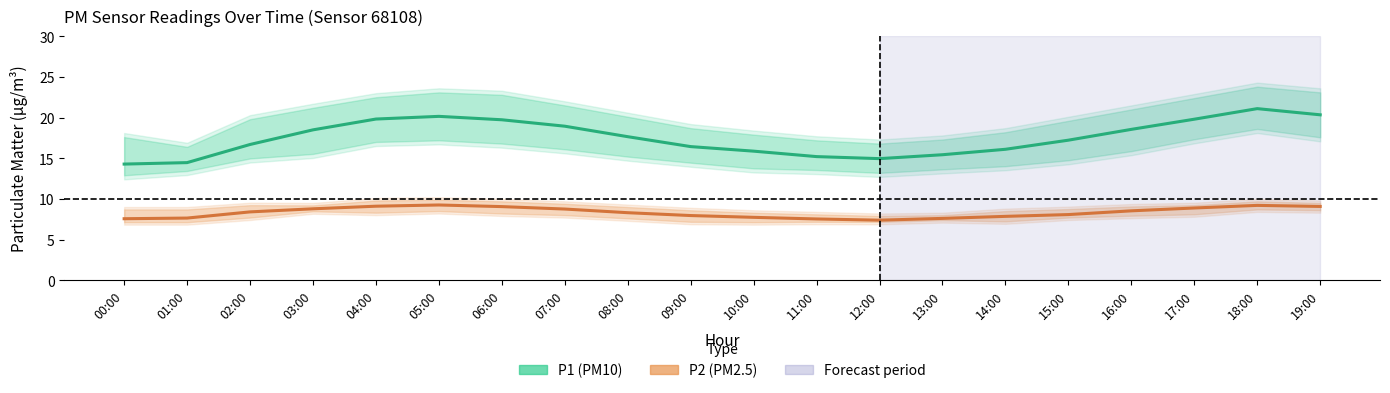

What is the label of the 18th point from the left?

17:00